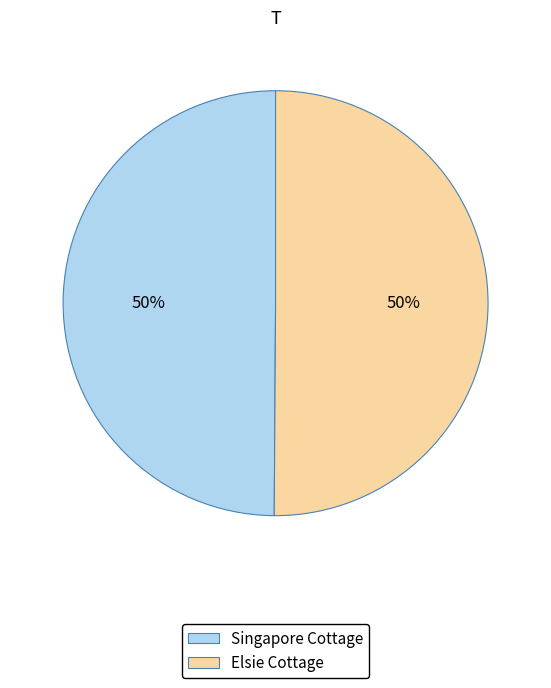

To the nearest percent, what is the average slice percentage?

50%